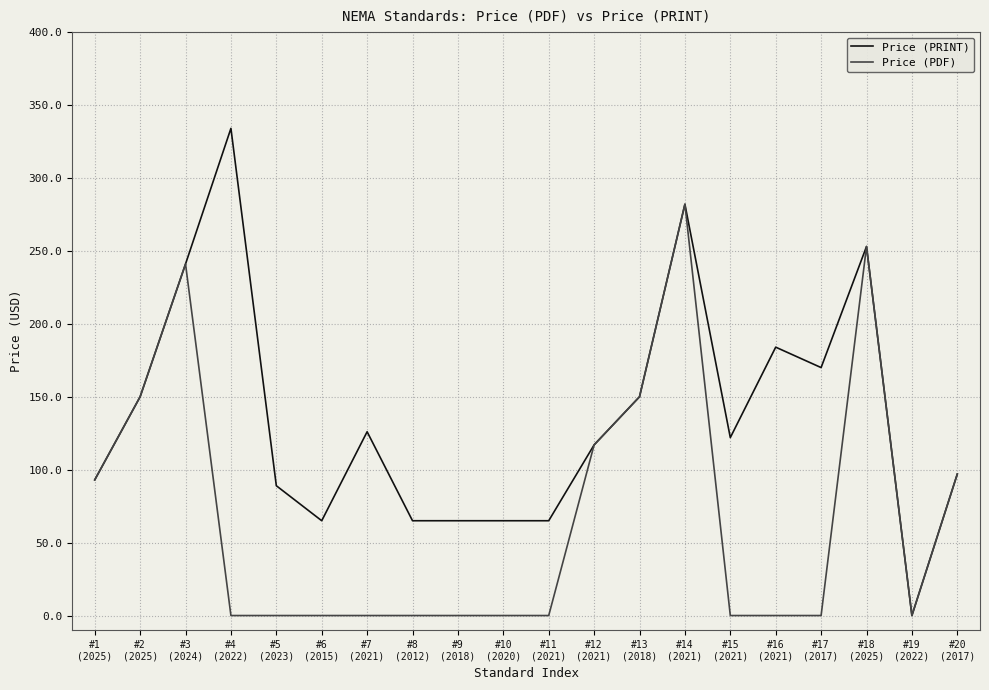

What are all the series names shown in the legend?

Price (PRINT), Price (PDF)